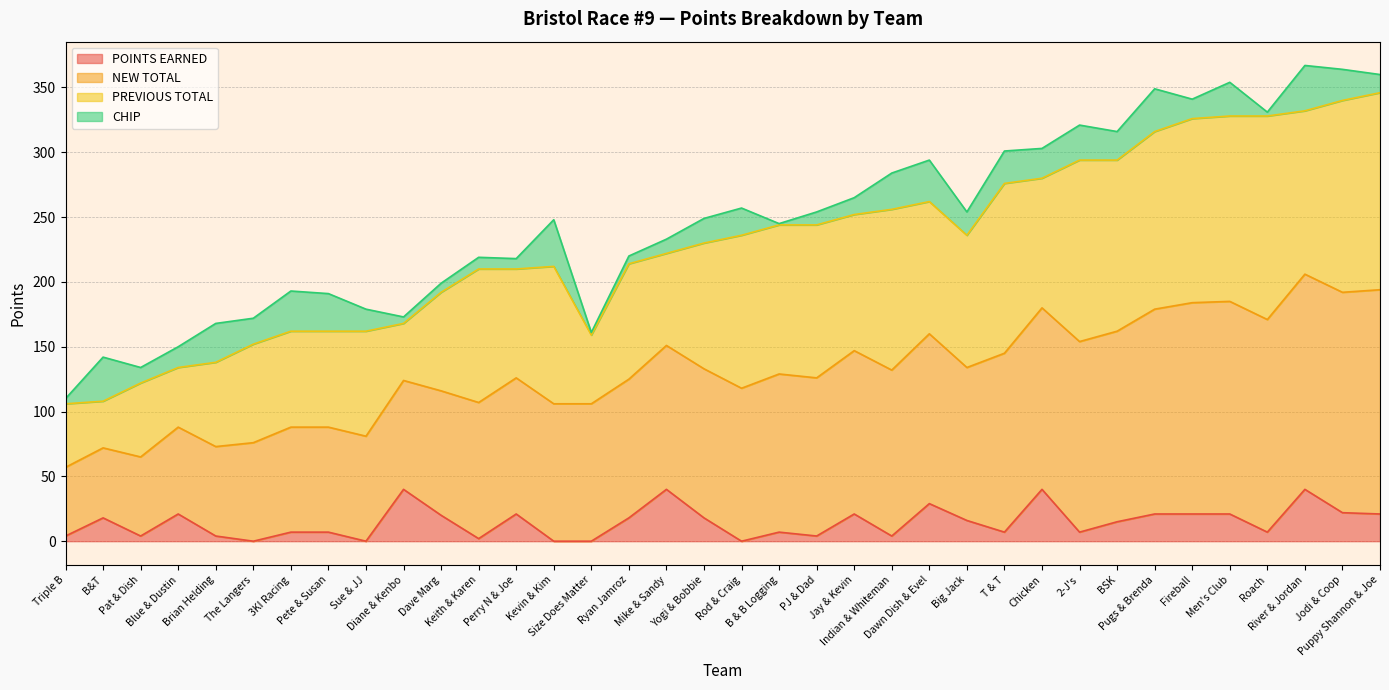

What is the highest value of the POINTS EARNED series?

40